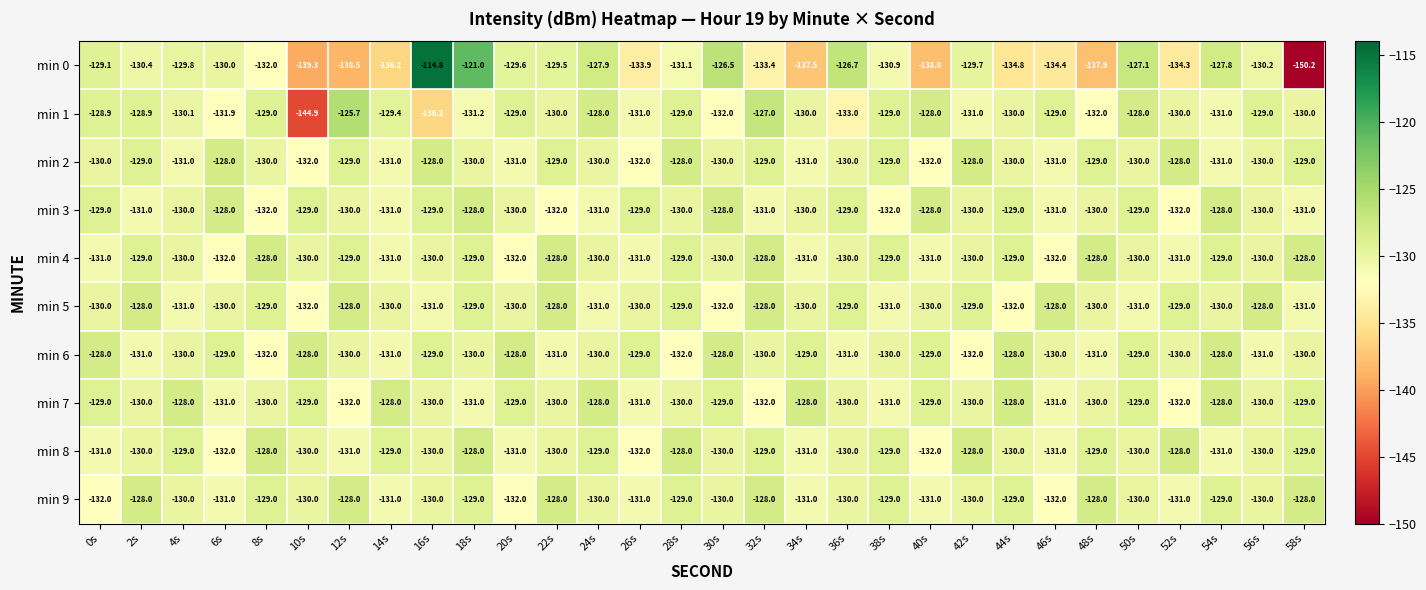

The value of min 8 at 44s is -226.6. True or false?

False